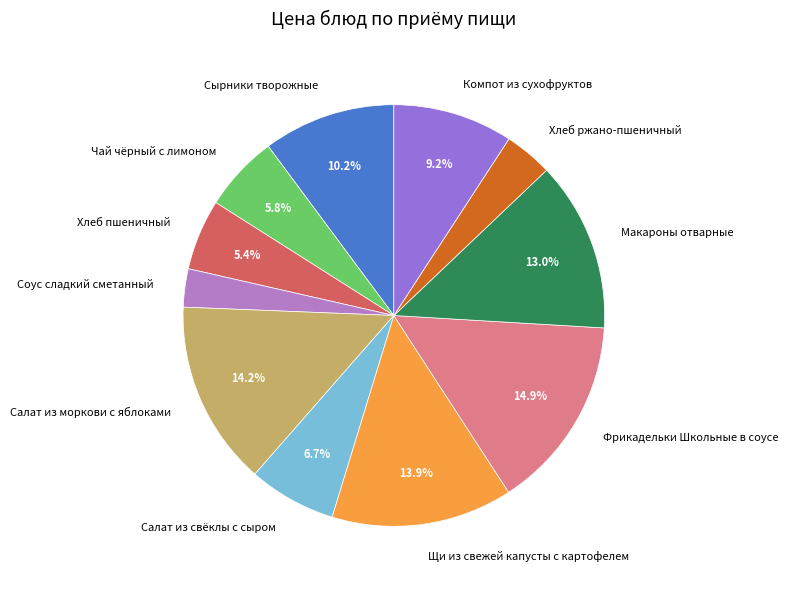

To the nearest percent, what is the combined percentage of Хлеб ржано-пшеничный and Хлеб пшеничный?

9%